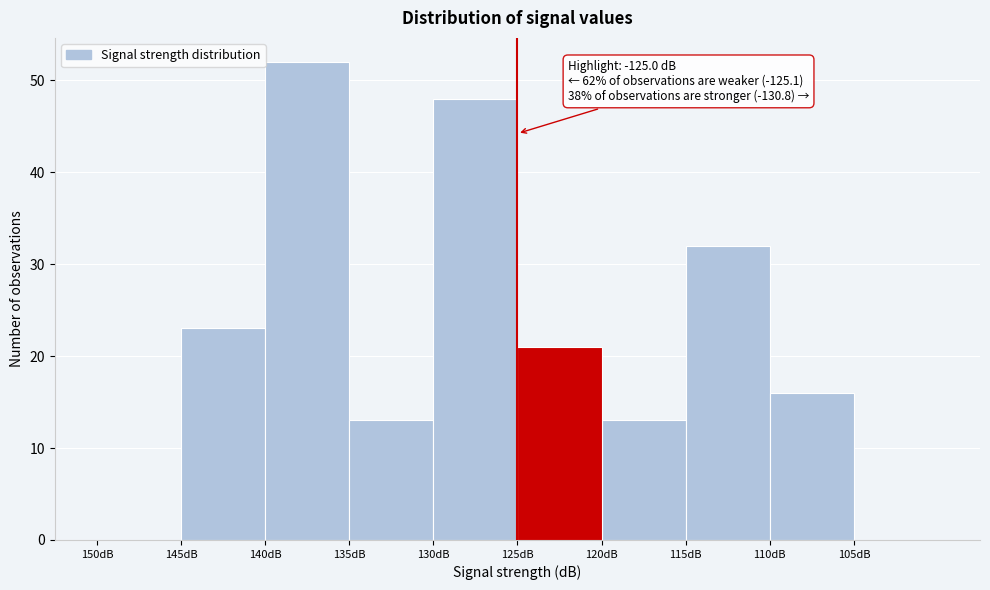

Reading left to right, list all the values displayed in this chart.

150dB=0	145dB=23	140dB=52	135dB=13	130dB=48	125dB=21	120dB=13	115dB=32	110dB=16	105dB=0